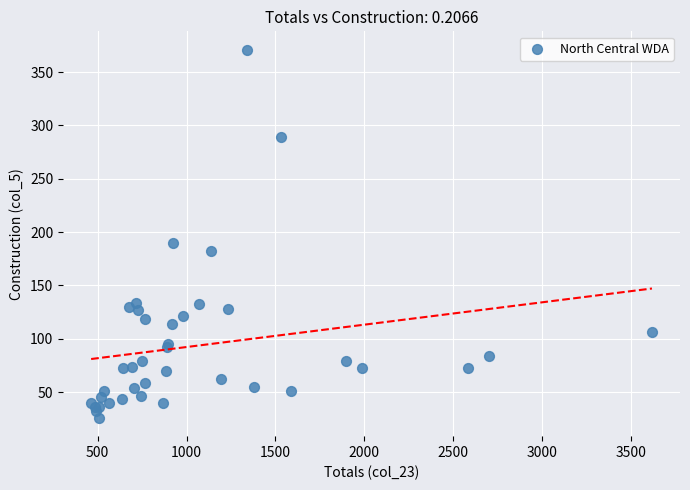

What Y value in the scatter plot is closest to 198?

190